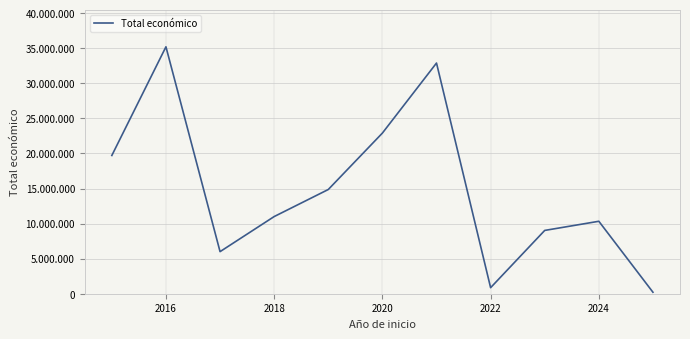

What is the value of the 6th point from the left?

22903188